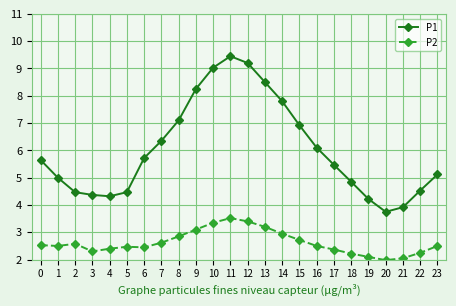

True or false: P2 and P1 cross at least once.

False